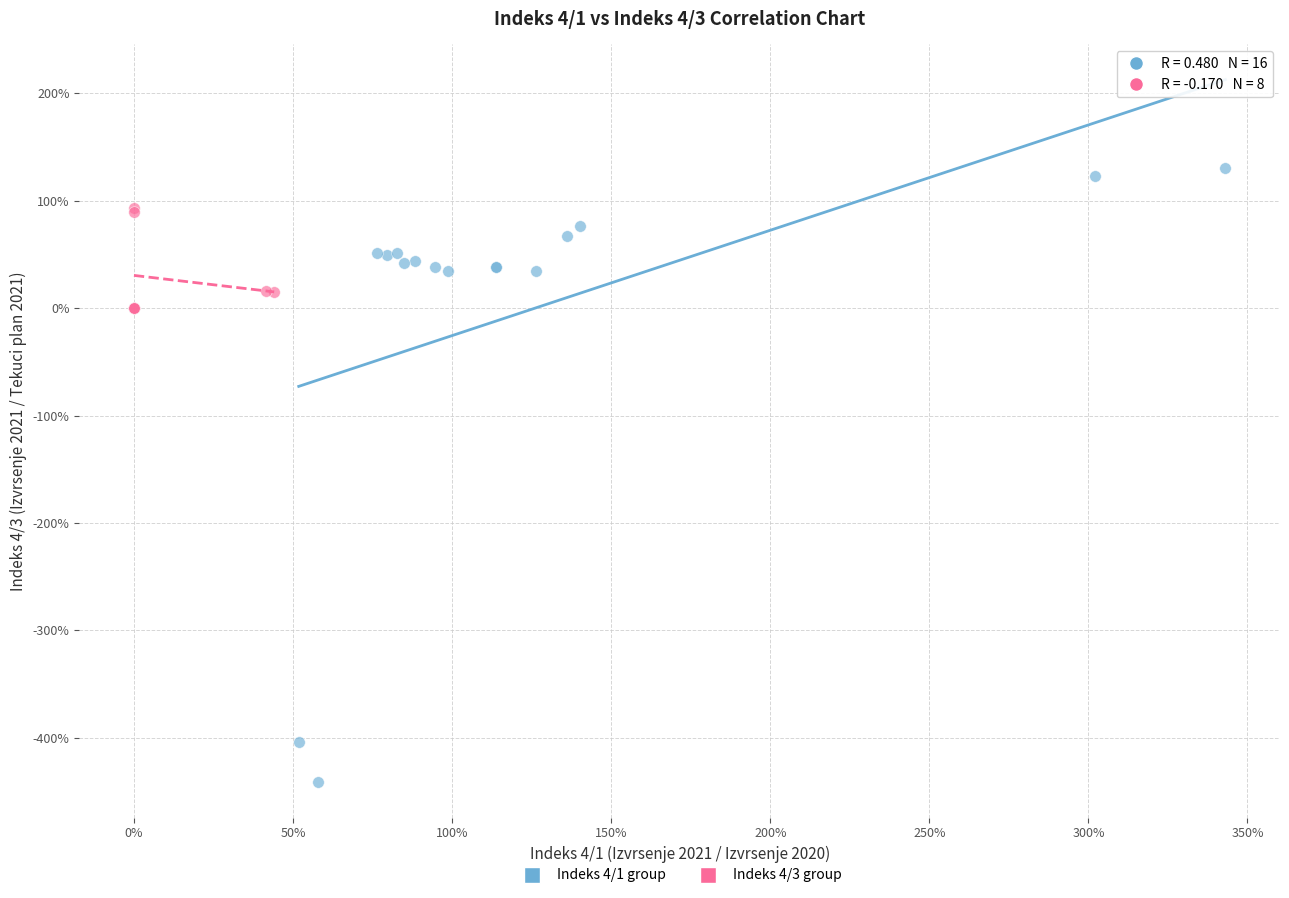

Which series has the largest Y range (max minus min)?

Indeks 4/1 group